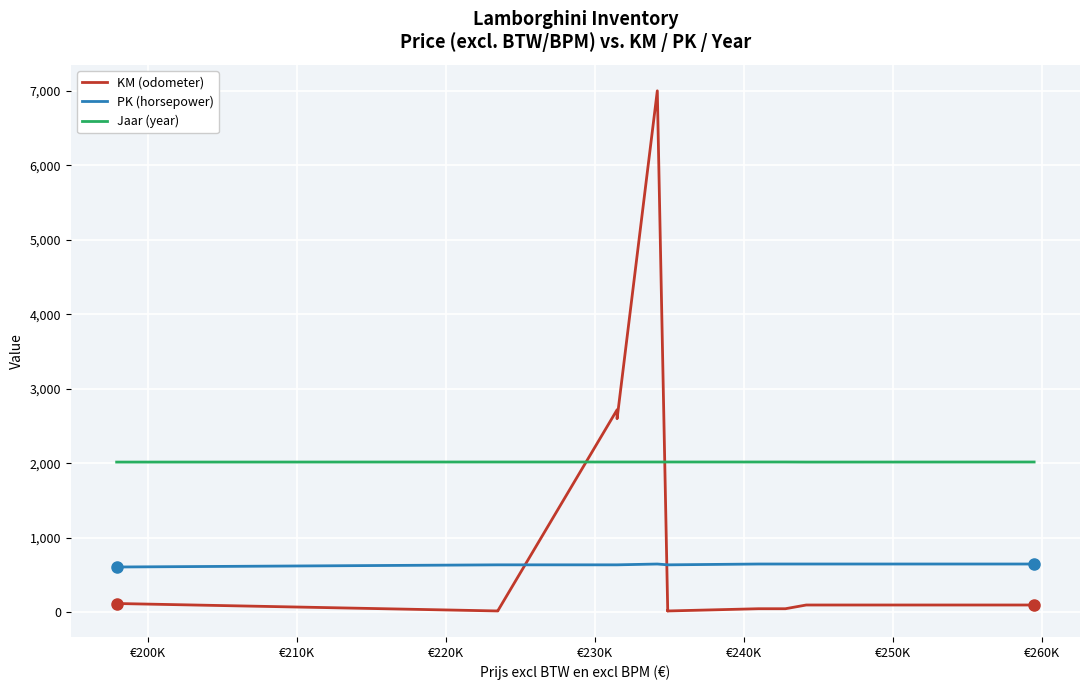

List the series in order of their overall mean, lowest first.

KM (odometer), PK (horsepower), Jaar (year)